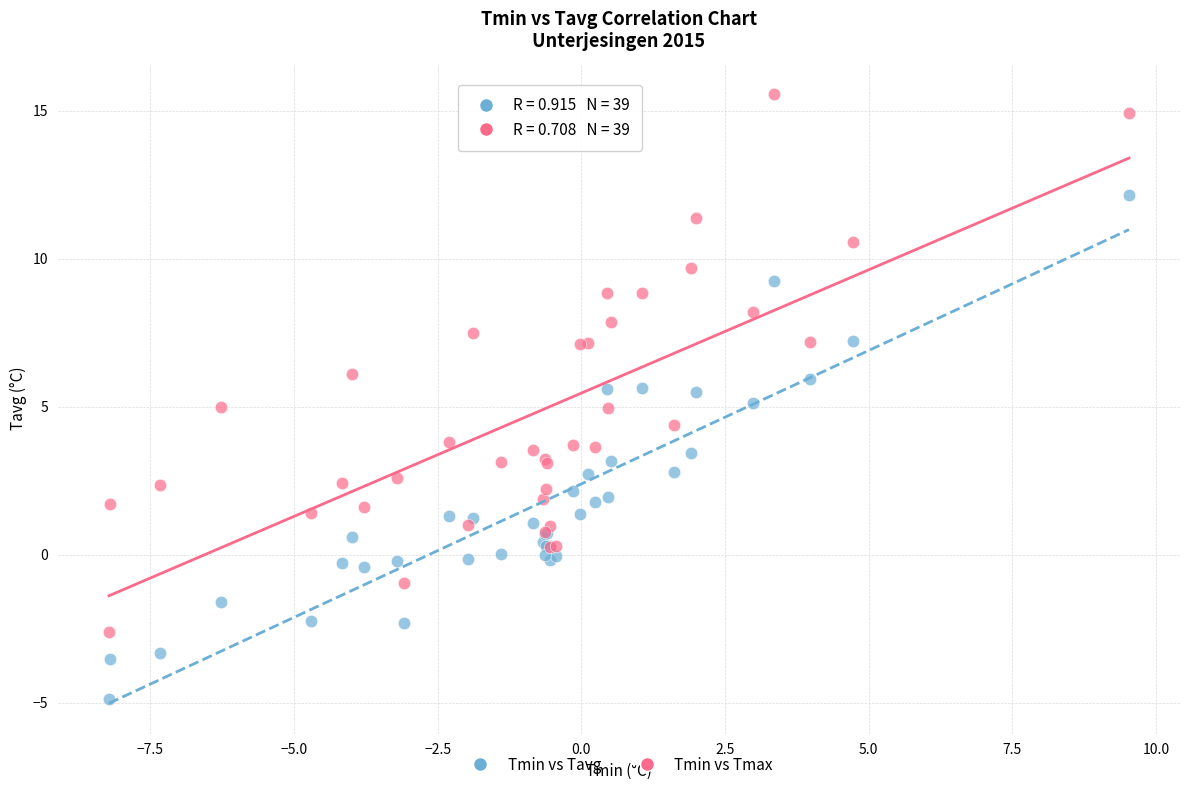

Which series reaches the maximum Y coordinate?

Tmin vs Tmax